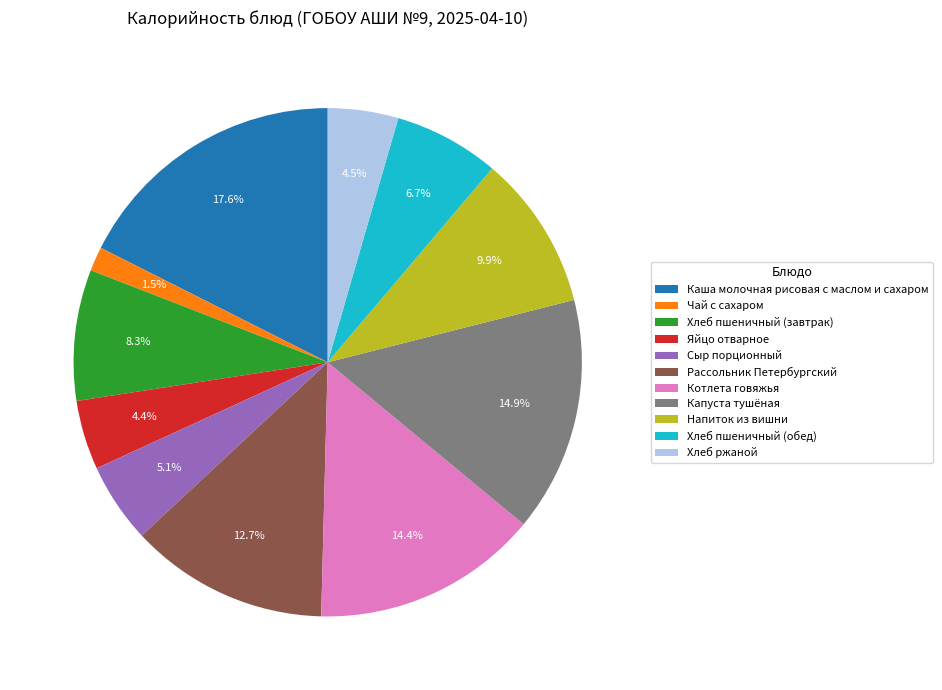

How many slices are in this pie chart?

11